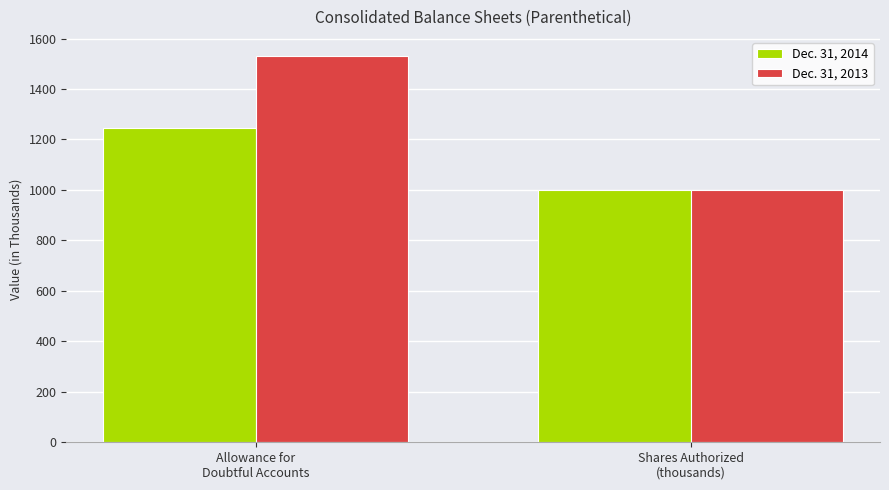

What position from the left is Allowance for
Doubtful Accounts?

1